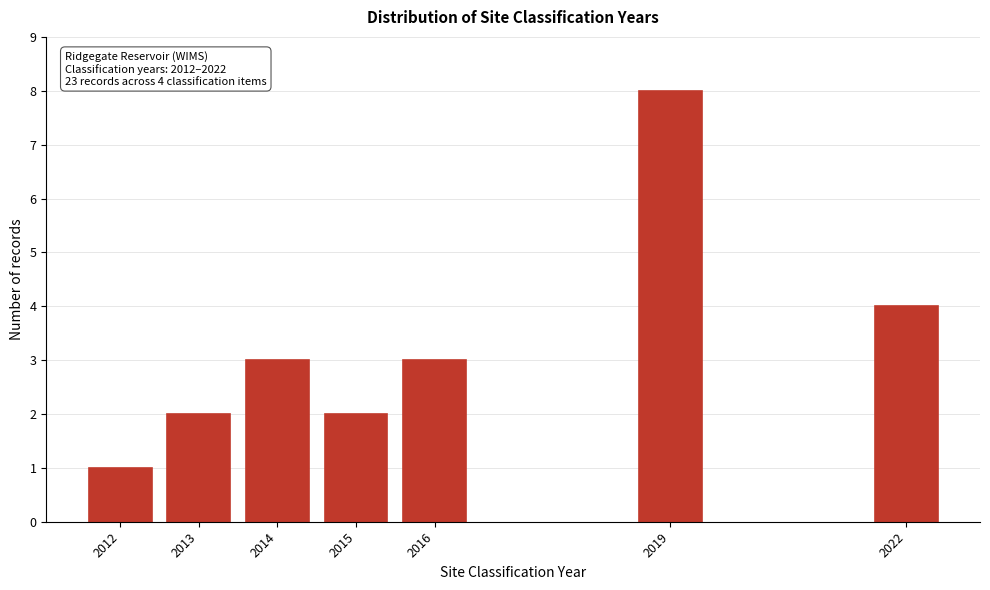

Reading left to right, list all the values displayed in this chart.

2012=1	2013=2	2014=3	2015=2	2016=3	2019=8	2022=4